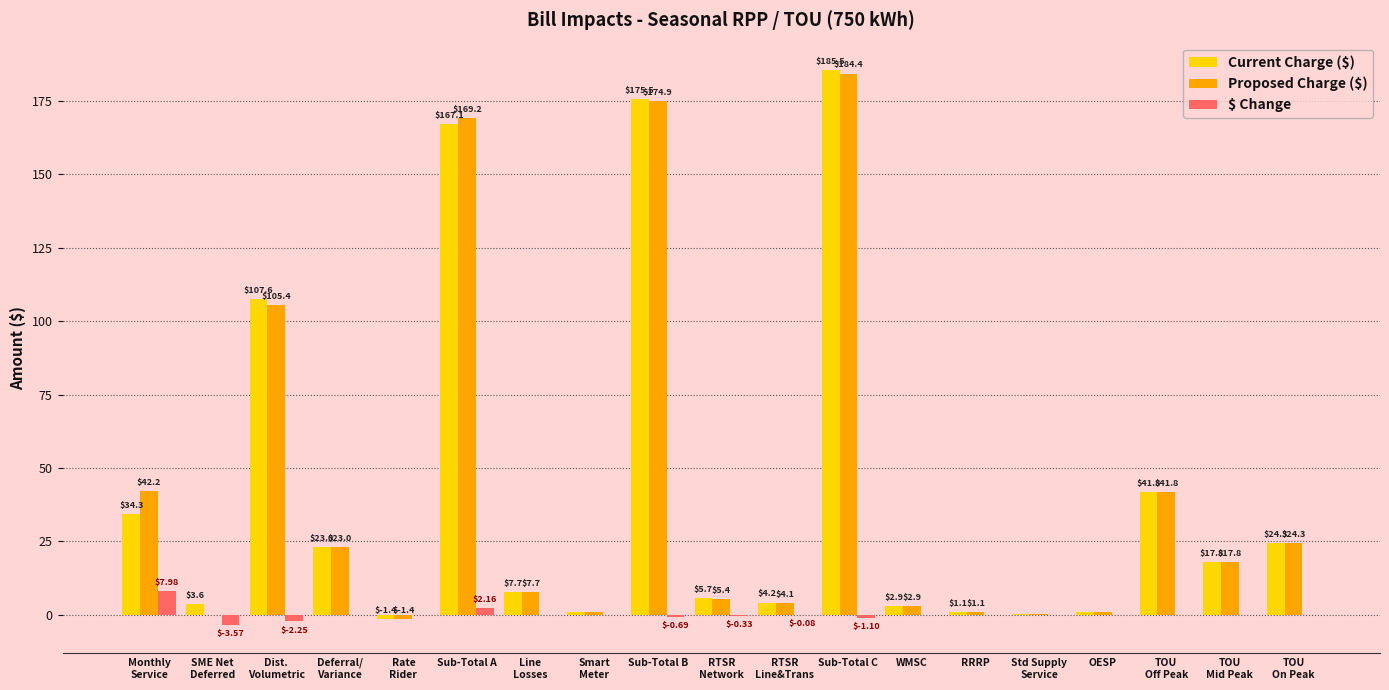

At which category is the sum across all series the highest?

Sub-Total C